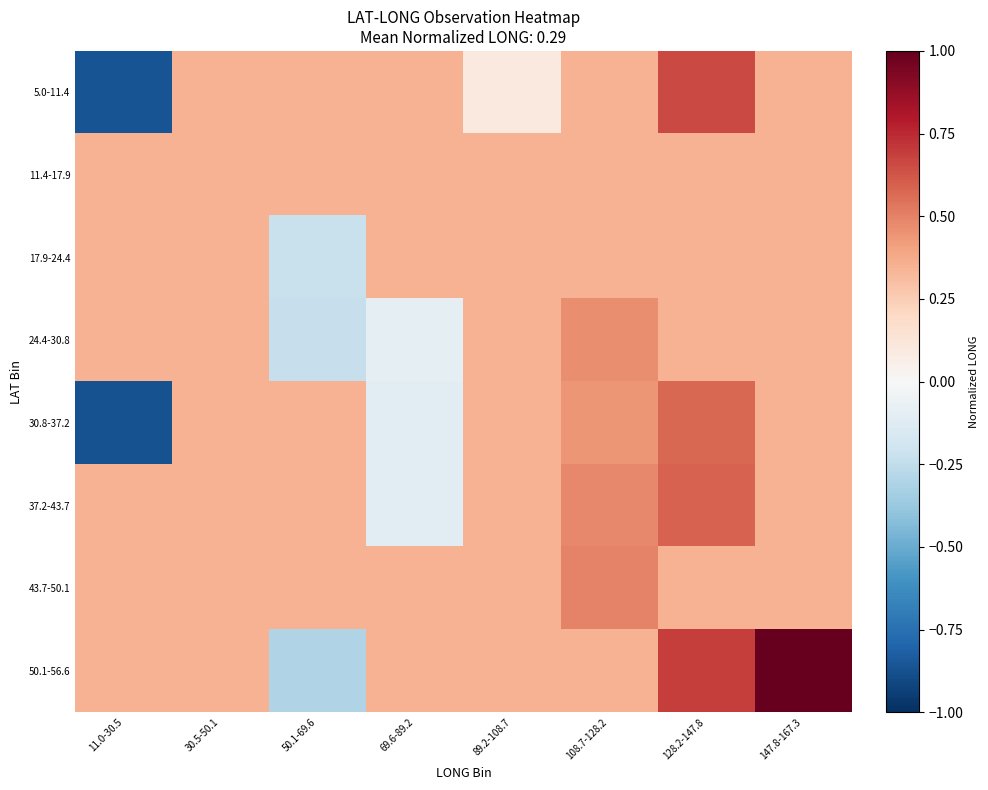

Reading right to left, what are all the values shown in this chart?

5.0-11.4: 147.8-167.3=0.3	128.2-147.8=0.7	108.7-128.2=0.3	89.2-108.7=0.1	69.6-89.2=0.3	50.1-69.6=0.3	30.5-50.1=0.3	11.0-30.5=-0.9
11.4-17.9: 147.8-167.3=0.3	128.2-147.8=0.3	108.7-128.2=0.3	89.2-108.7=0.3	69.6-89.2=0.3	50.1-69.6=0.3	30.5-50.1=0.3	11.0-30.5=0.3
17.9-24.4: 147.8-167.3=0.3	128.2-147.8=0.3	108.7-128.2=0.3	89.2-108.7=0.3	69.6-89.2=0.3	50.1-69.6=-0.2	30.5-50.1=0.3	11.0-30.5=0.3
24.4-30.8: 147.8-167.3=0.3	128.2-147.8=0.3	108.7-128.2=0.5	89.2-108.7=0.3	69.6-89.2=-0.1	50.1-69.6=-0.2	30.5-50.1=0.3	11.0-30.5=0.3
30.8-37.2: 147.8-167.3=0.3	128.2-147.8=0.6	108.7-128.2=0.4	89.2-108.7=0.3	69.6-89.2=-0.1	50.1-69.6=0.3	30.5-50.1=0.3	11.0-30.5=-0.9
37.2-43.7: 147.8-167.3=0.3	128.2-147.8=0.6	108.7-128.2=0.5	89.2-108.7=0.3	69.6-89.2=-0.1	50.1-69.6=0.3	30.5-50.1=0.3	11.0-30.5=0.3
43.7-50.1: 147.8-167.3=0.3	128.2-147.8=0.3	108.7-128.2=0.5	89.2-108.7=0.3	69.6-89.2=0.3	50.1-69.6=0.3	30.5-50.1=0.3	11.0-30.5=0.3
50.1-56.6: 147.8-167.3=1.0	128.2-147.8=0.7	108.7-128.2=0.3	89.2-108.7=0.3	69.6-89.2=0.3	50.1-69.6=-0.3	30.5-50.1=0.3	11.0-30.5=0.3